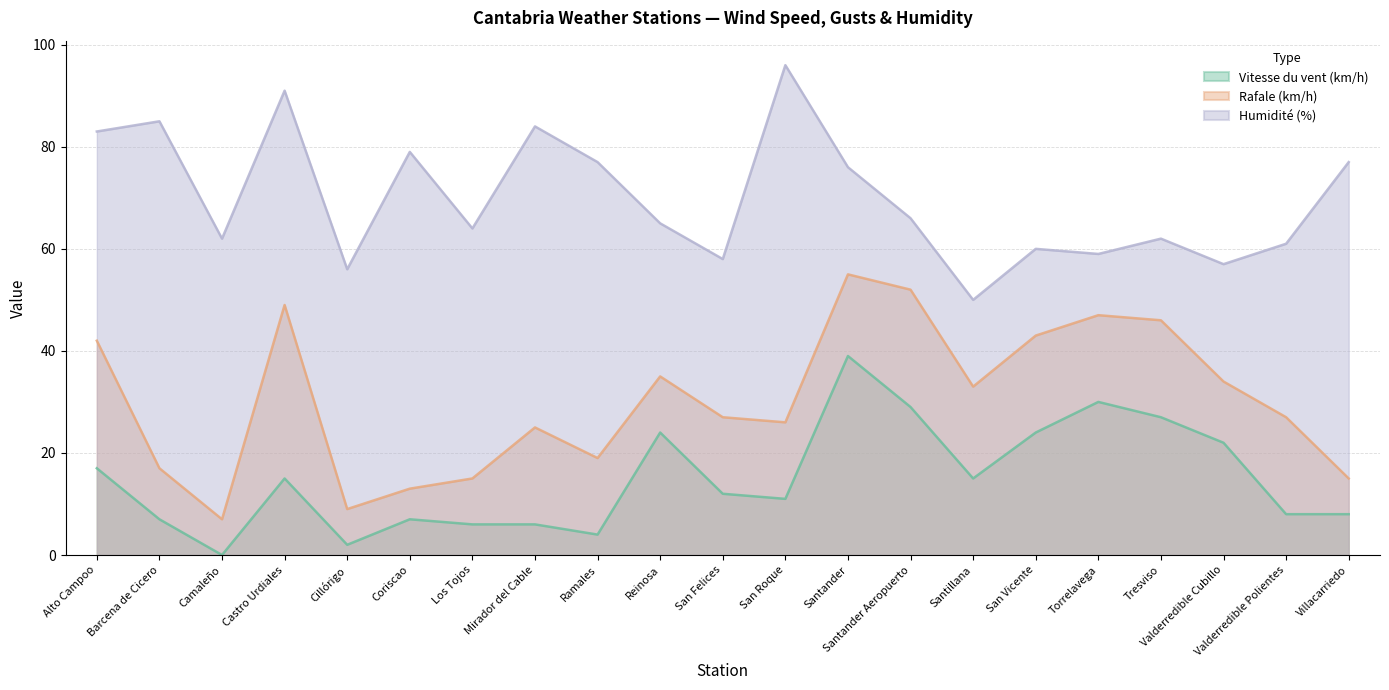

Rank the series by their maximum value, from lowest to highest.

Vitesse du vent (km/h), Rafale (km/h), Humidité (%)